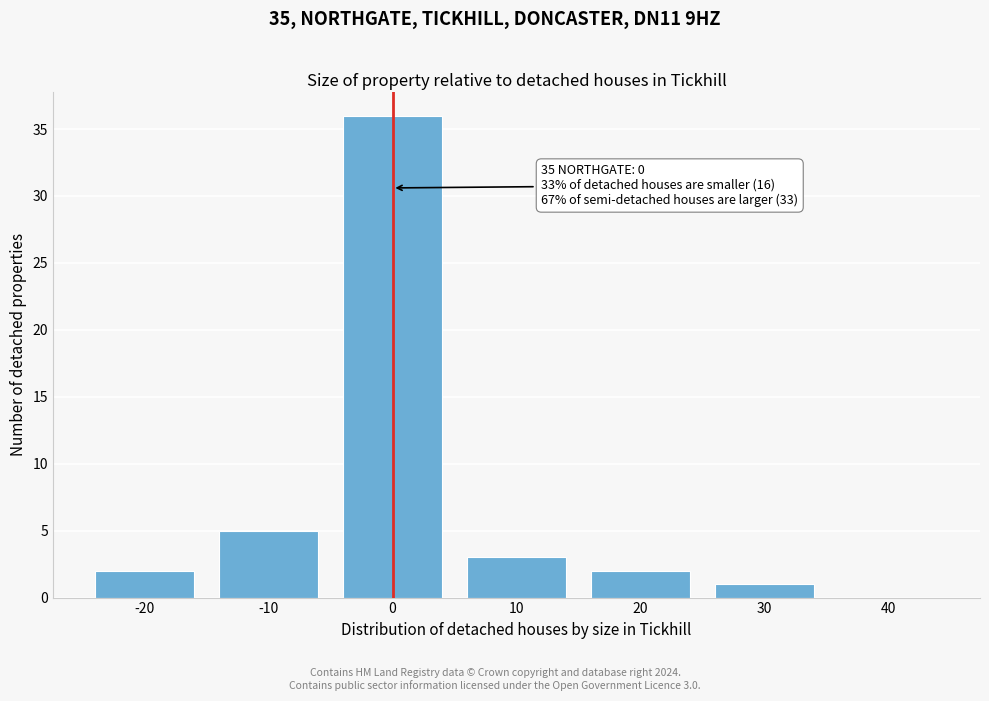

Reading left to right, transcribe all the data shown in this chart.

-20=2	-10=5	0=36	10=3	20=2	30=1	40=0